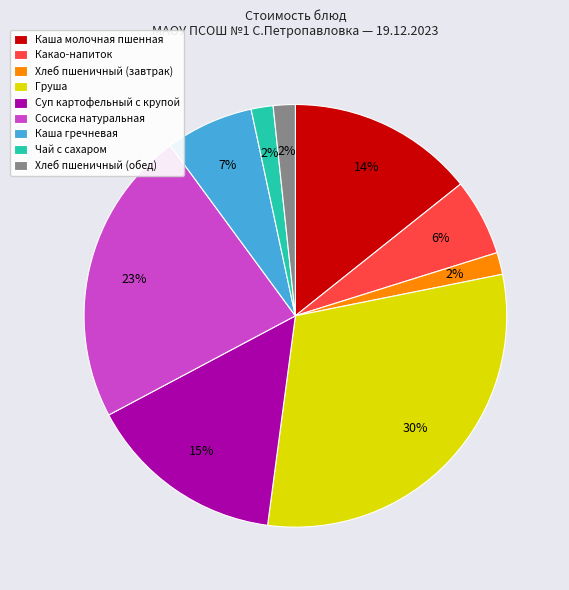

True or false: Сосиска натуральная accounts for 18% of the total.

False